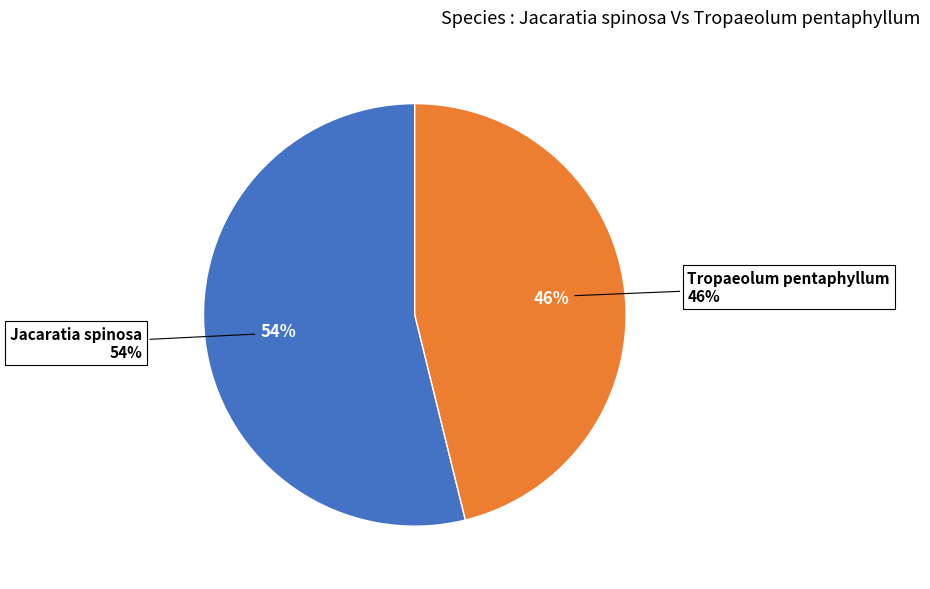

Rank the categories by value from lowest to highest.

Tropaeolum pentaphyllum, Jacaratia spinosa